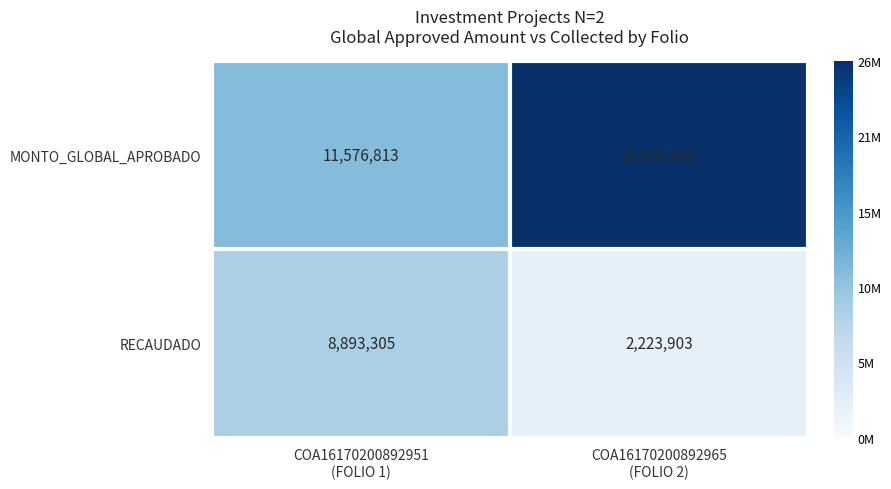

What is the total value across all series at COA16170200892951
(FOLIO 1)?

20470118